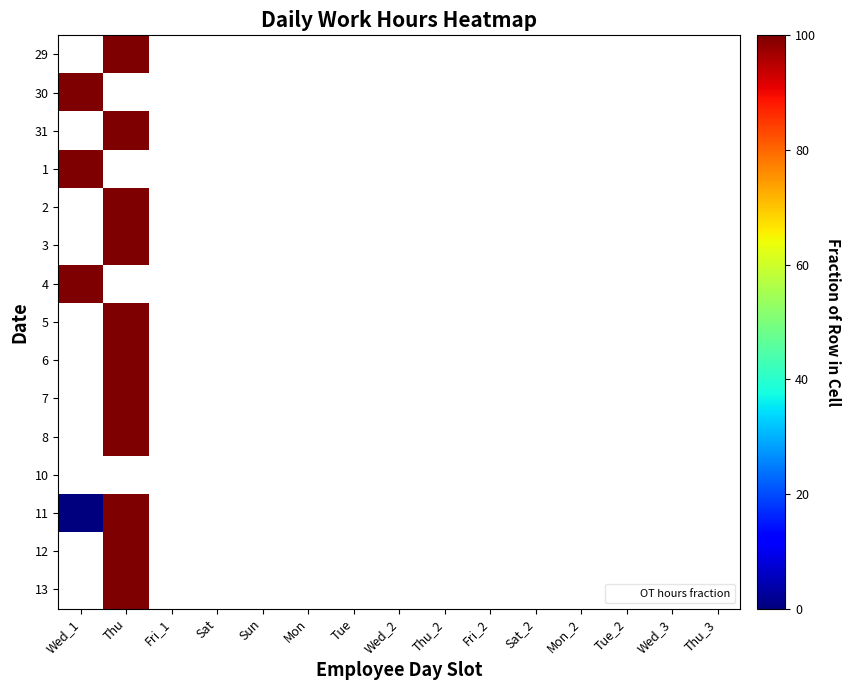

What is the total value across all series at Thu?

1100.0